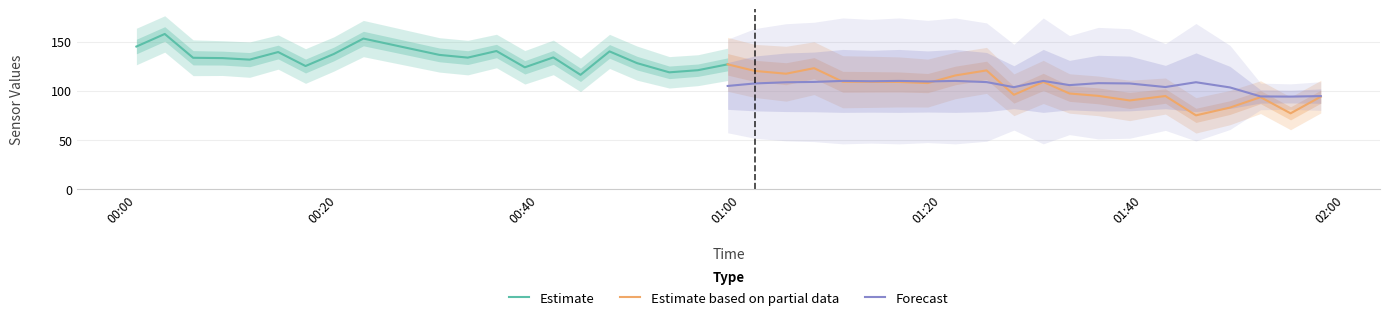

What is the lowest value of the Forecast series?

94.0